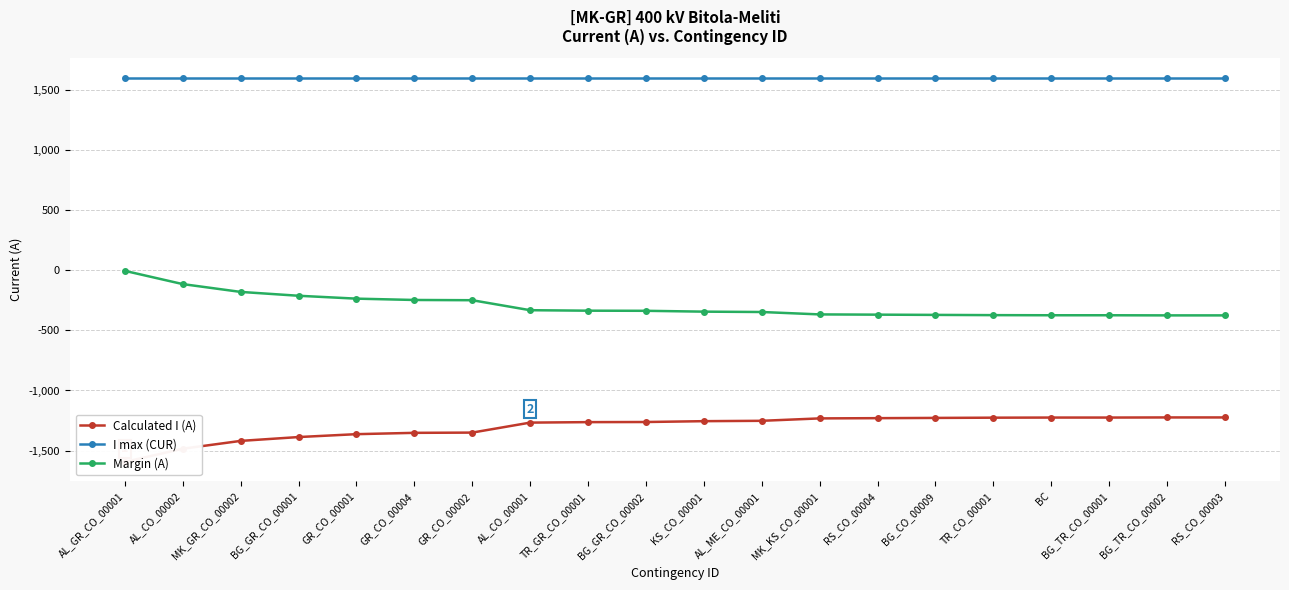

True or false: Calculated I (A) and I max (CUR) intersect in this chart.

False